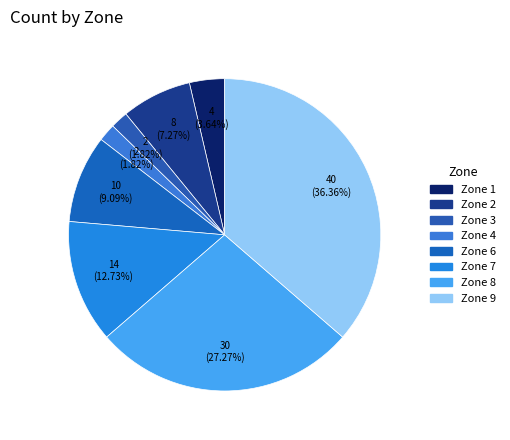

Is it true that Zone 3 is 11% of the pie?

False